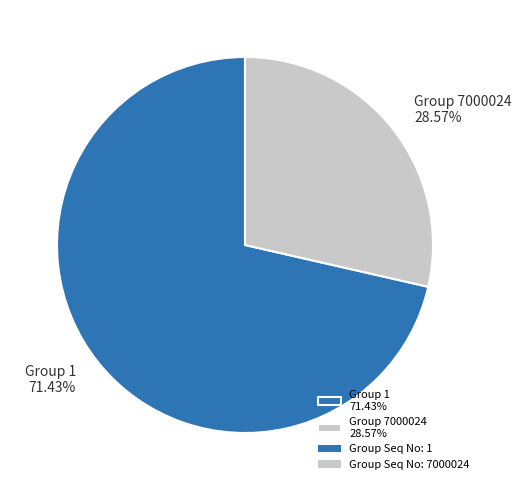

Which category accounts for the majority?

Group 1 71.43%